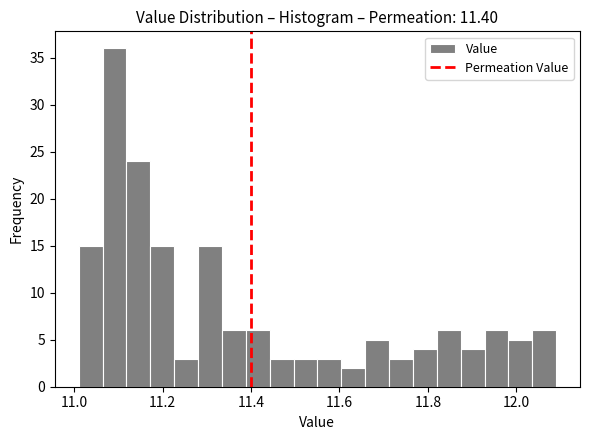

Around what value on the x-axis is the tallest bar? Give the approximate position of its centre, as read against the axis.

11.10